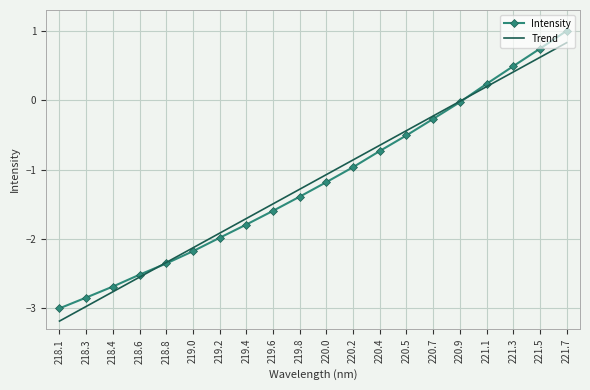

What position from the right is 221.7?

1